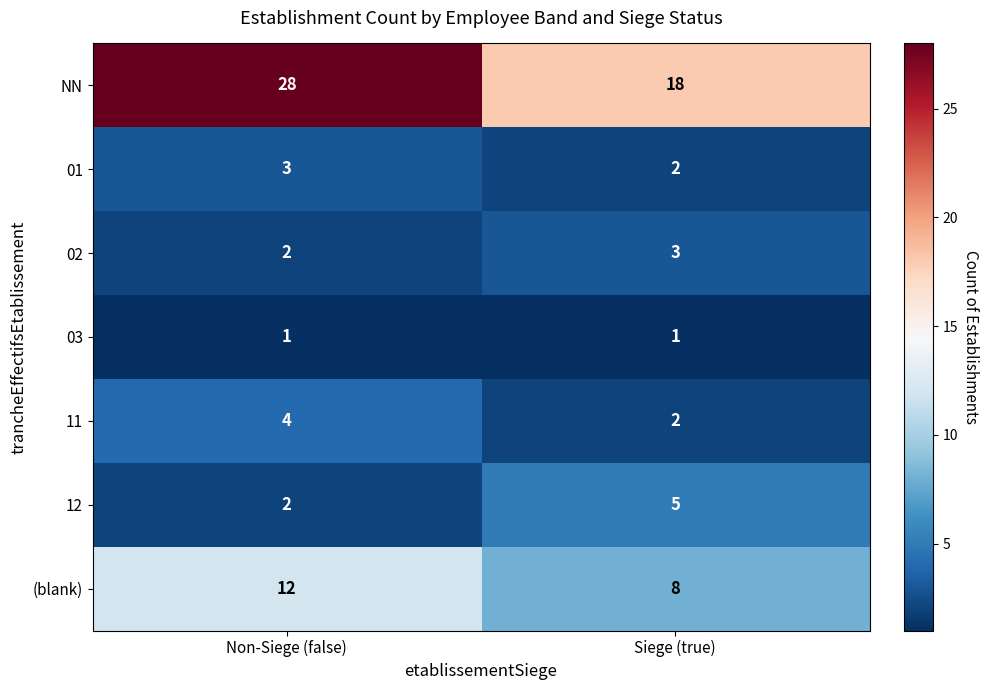

At which label is 02 closest to 2?

Non-Siege (false)